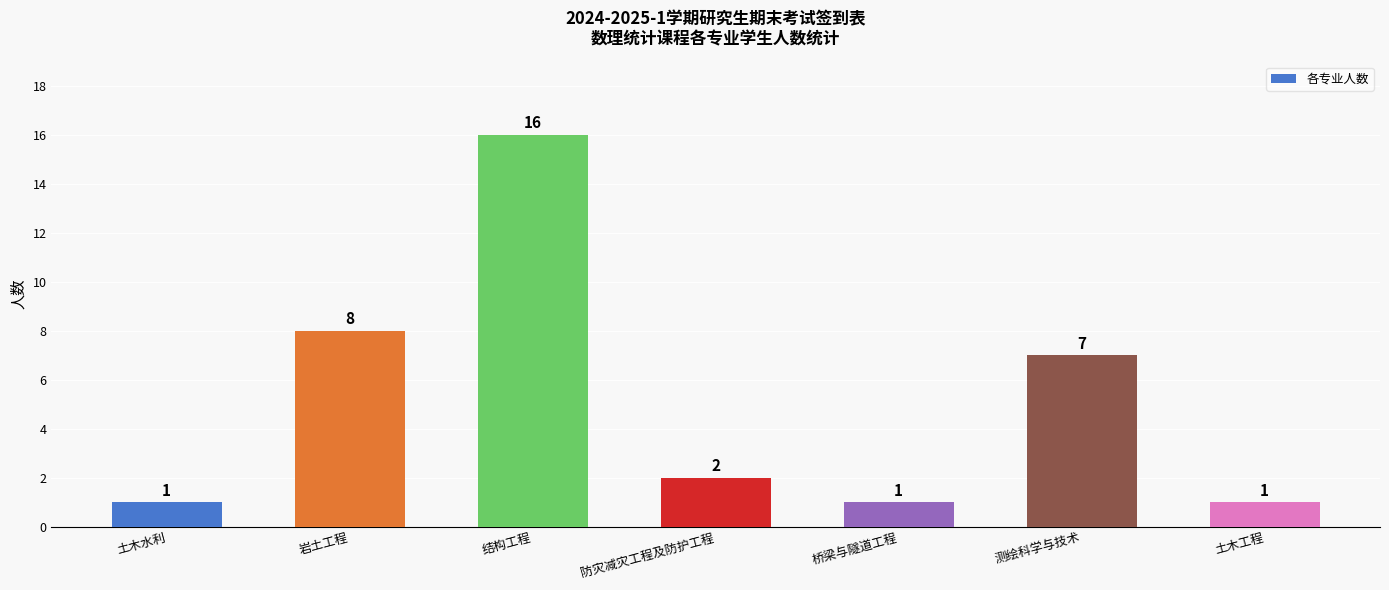

Reading left to right, extract all data points from this chart.

土木水利=1	岩土工程=8	结构工程=16	防灾减灾工程及防护工程=2	桥梁与隧道工程=1	测绘科学与技术=7	土木工程=1